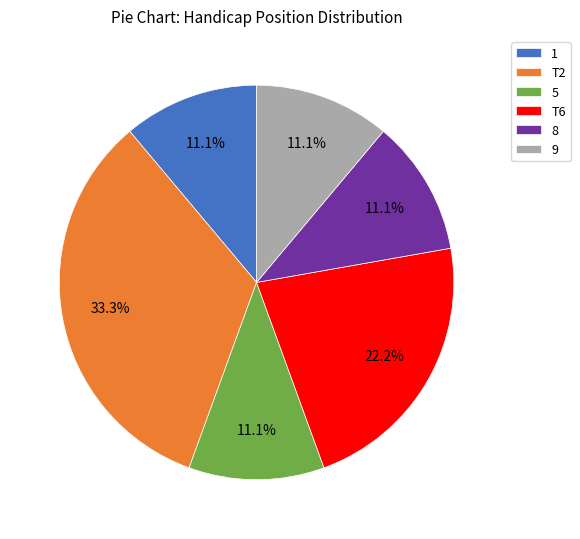

Do T2 and 9 together represent more than half of the pie?

No